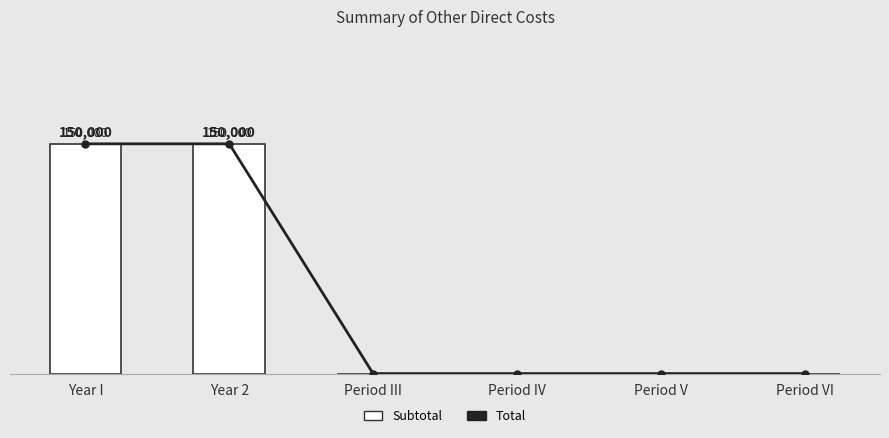

Count the number of categories in the chart.

6